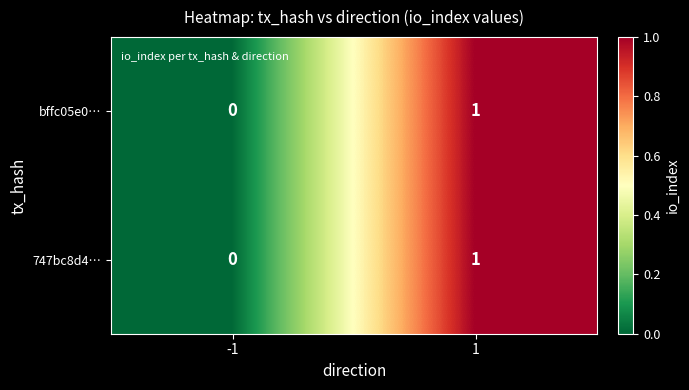

Reading left to right, transcribe all the data shown in this chart.

bffc05e0…: -1=0	1=1
747bc8d4…: -1=0	1=1